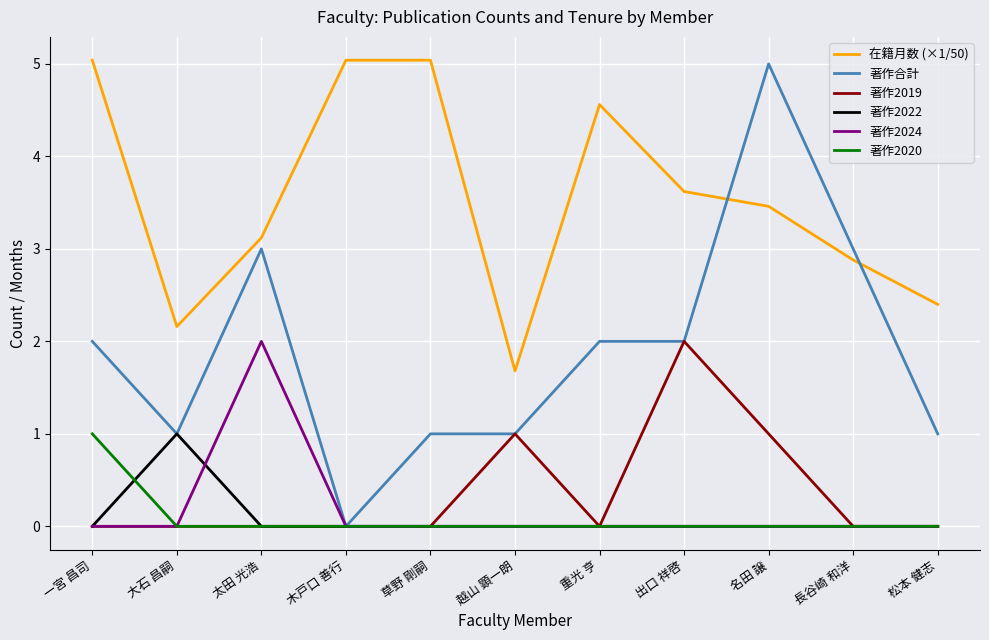

Which series has the largest total across all categories?

在籍月数 (×1/50)